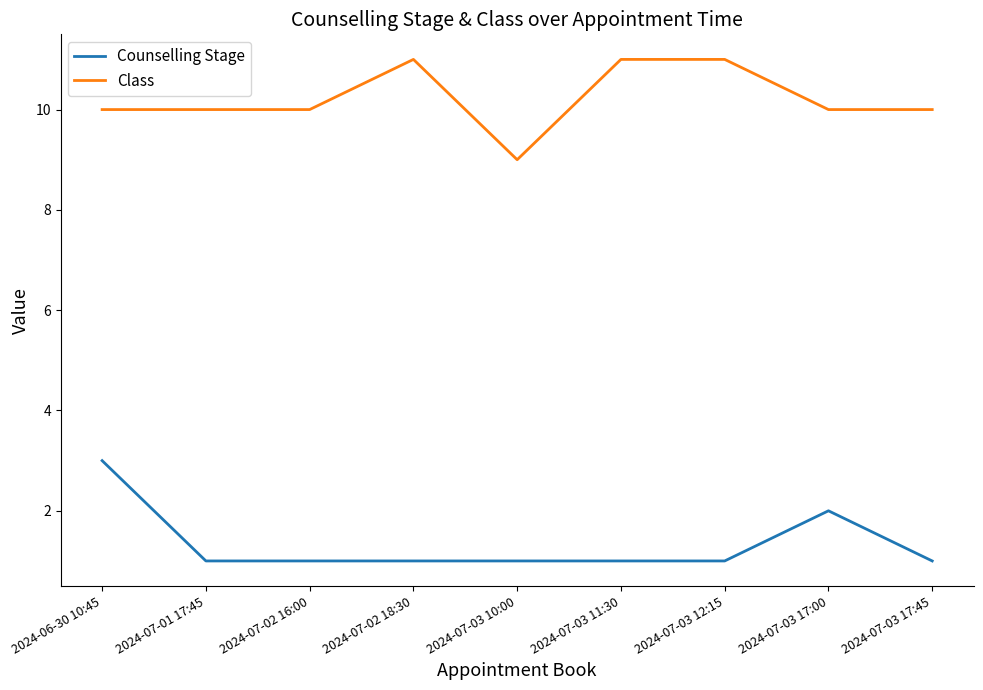

Count the number of data series in this chart.

2